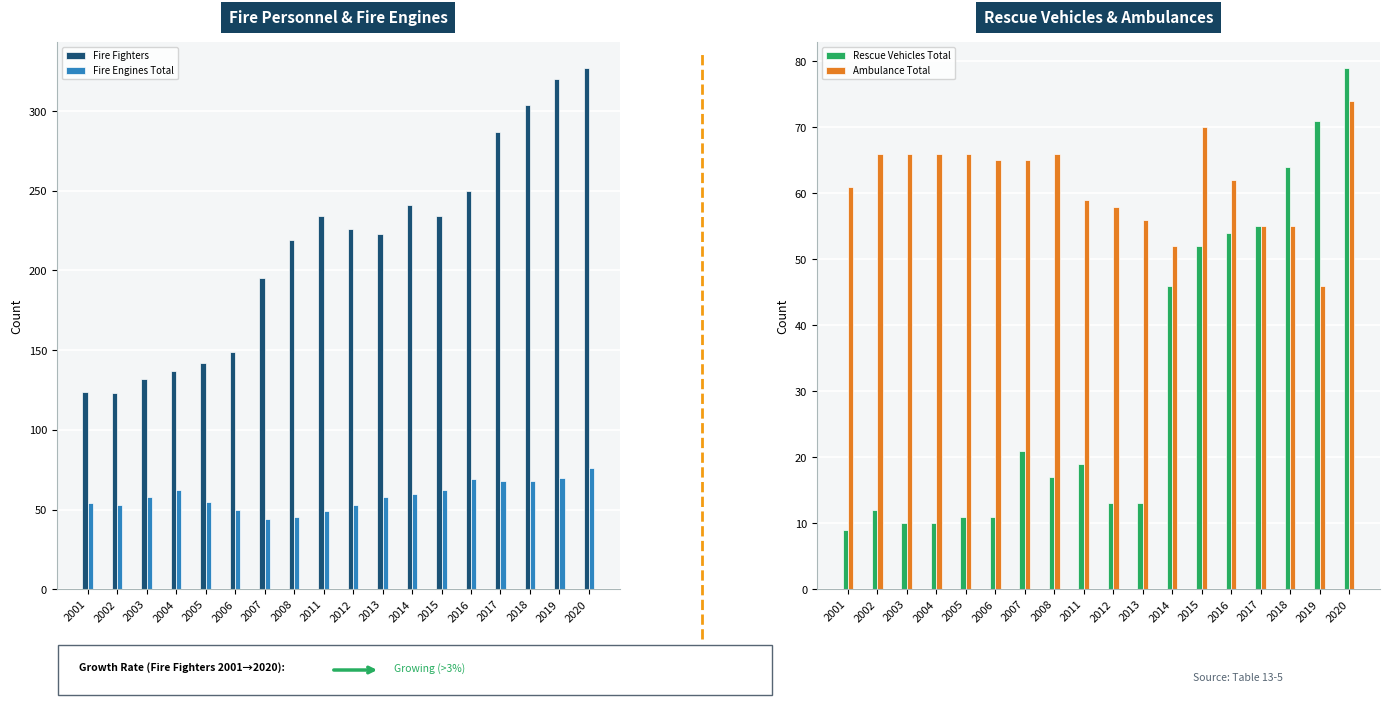

Reading left to right, extract all data points from this chart.

Fire Fighters: 2001=124	2002=123	2003=132	2004=137	2005=142	2006=149	2007=195	2008=219	2011=234	2012=226	2013=223	2014=241	2015=234	2016=250	2017=287	2018=304	2019=320	2020=327
Fire Engines Total: 2001=54	2002=53	2003=58	2004=62	2005=55	2006=50	2007=44	2008=45	2011=49	2012=53	2013=58	2014=60	2015=62	2016=69	2017=68	2018=68	2019=70	2020=76
Rescue Vehicles Total: 2001=9	2002=12	2003=10	2004=10	2005=11	2006=11	2007=21	2008=17	2011=19	2012=13	2013=13	2014=46	2015=52	2016=54	2017=55	2018=64	2019=71	2020=79
Ambulance Total: 2001=61	2002=66	2003=66	2004=66	2005=66	2006=65	2007=65	2008=66	2011=59	2012=58	2013=56	2014=52	2015=70	2016=62	2017=55	2018=55	2019=46	2020=74